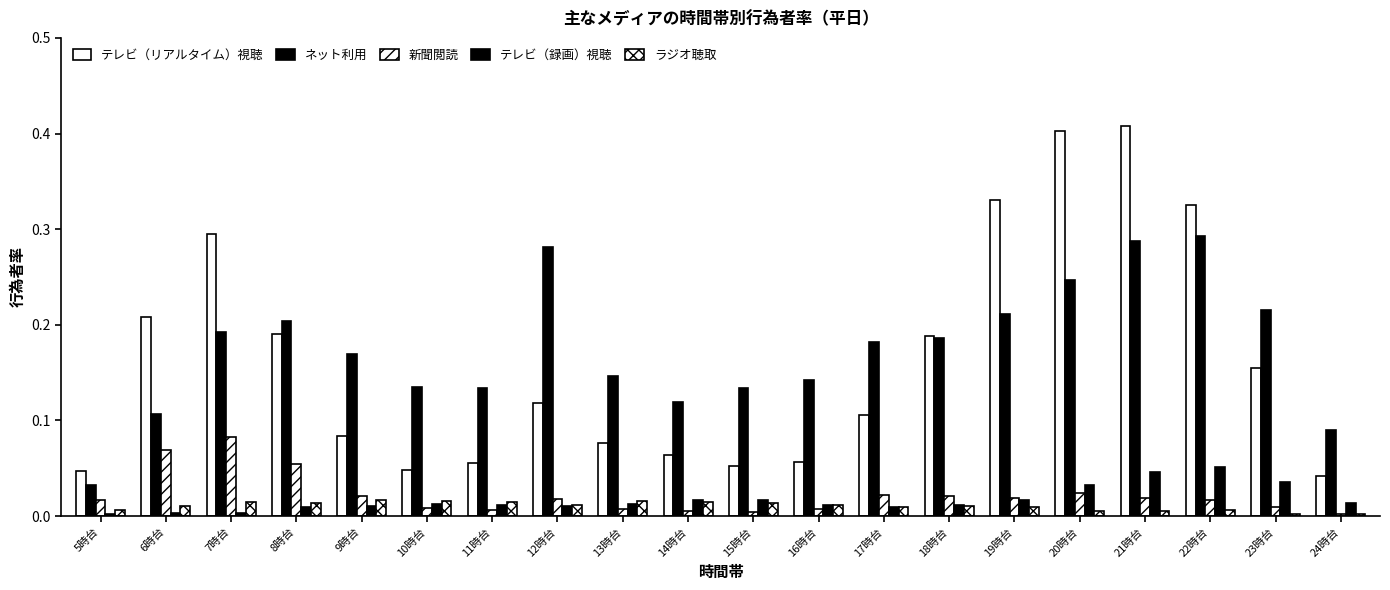

Is it true that テレビ（録画）視聴 equals 0.0 at 24時台?

True